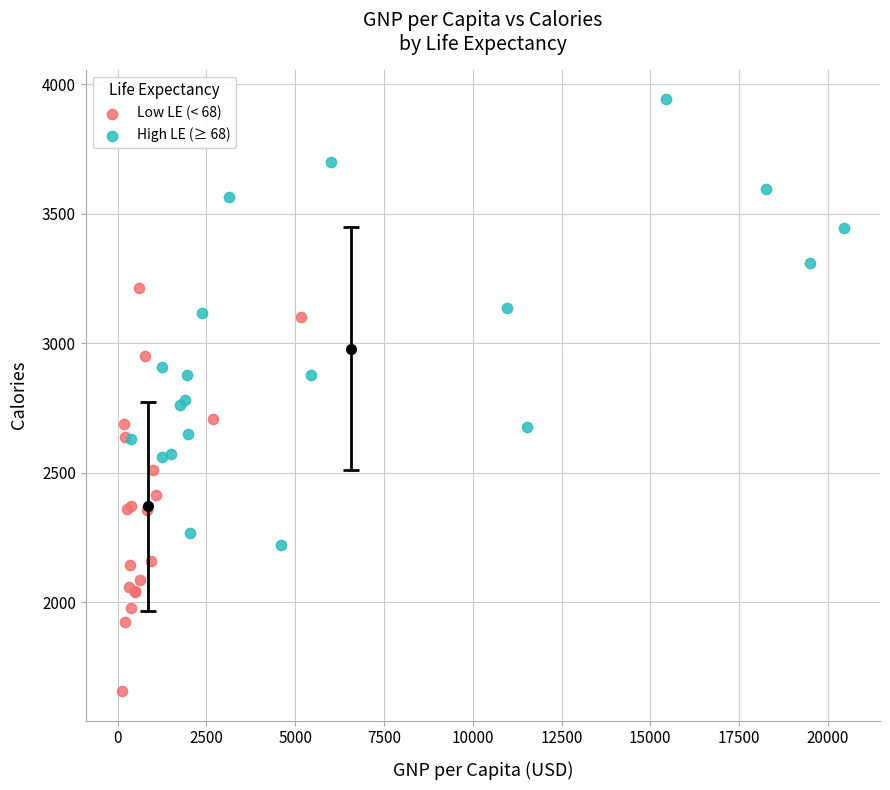

Which series has the largest Y range (max minus min)?

High LE (≥ 68)